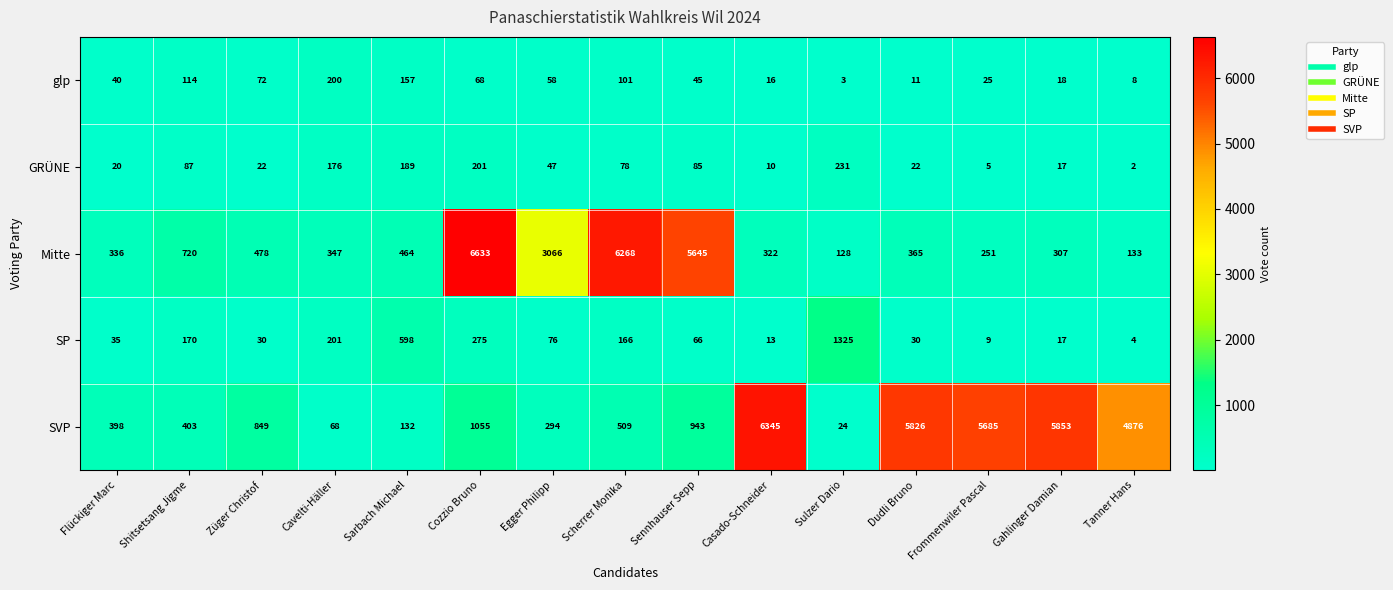

What is the difference between the maximum and second lowest values in the GRÜNE series?

226